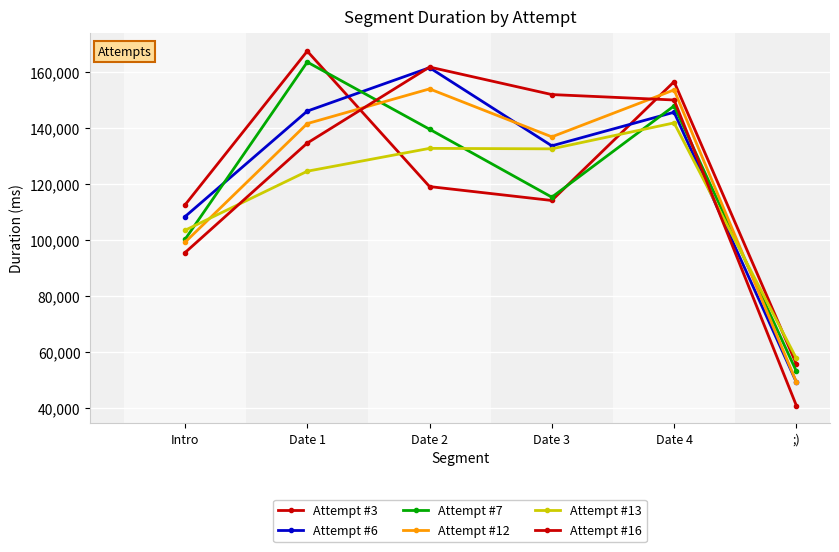

Is the value of Attempt #3 at Intro greater than the value of Attempt #6 at ;)?

Yes